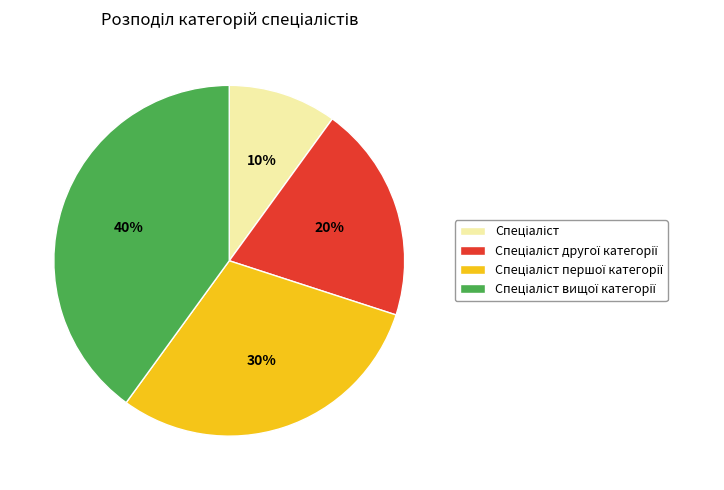

To the nearest percent, what is the average slice percentage?

25%